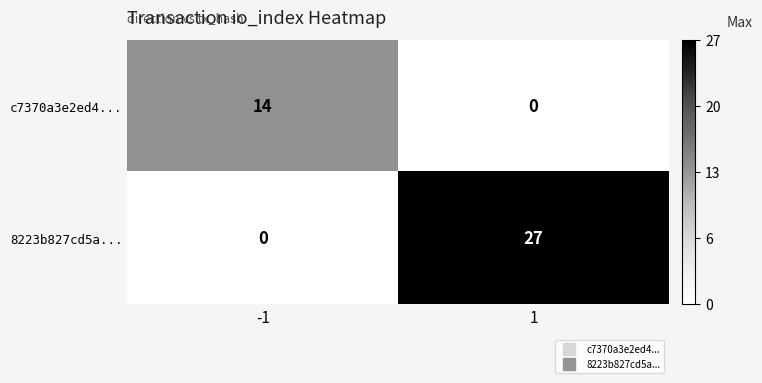

What value does the 8223b827cd5a... series have at 1, to the nearest 10?

30